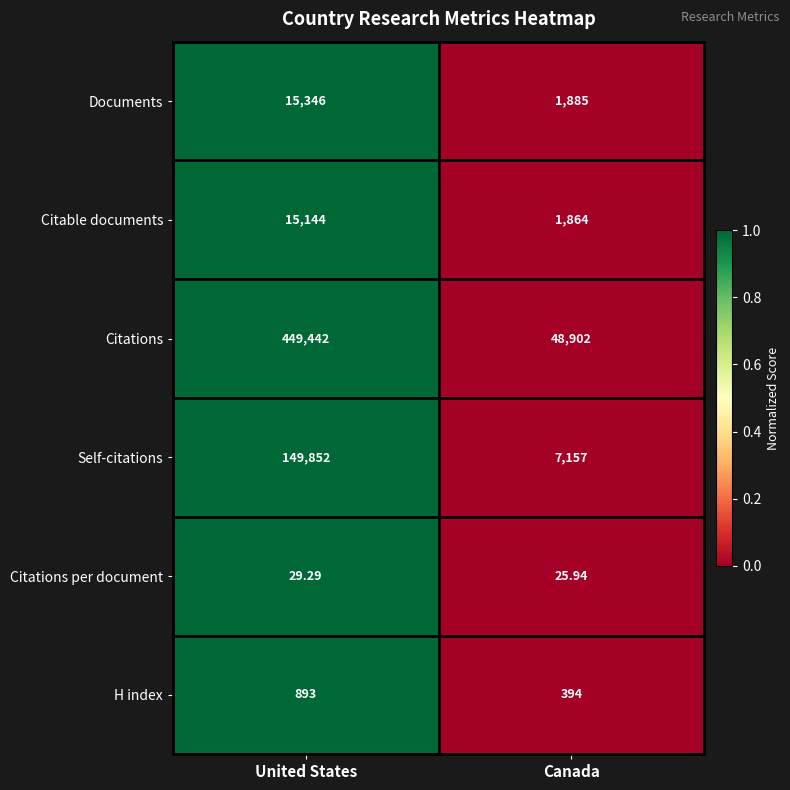

Is the value of Self-citations at Canada greater than the value of Documents at United States?

No